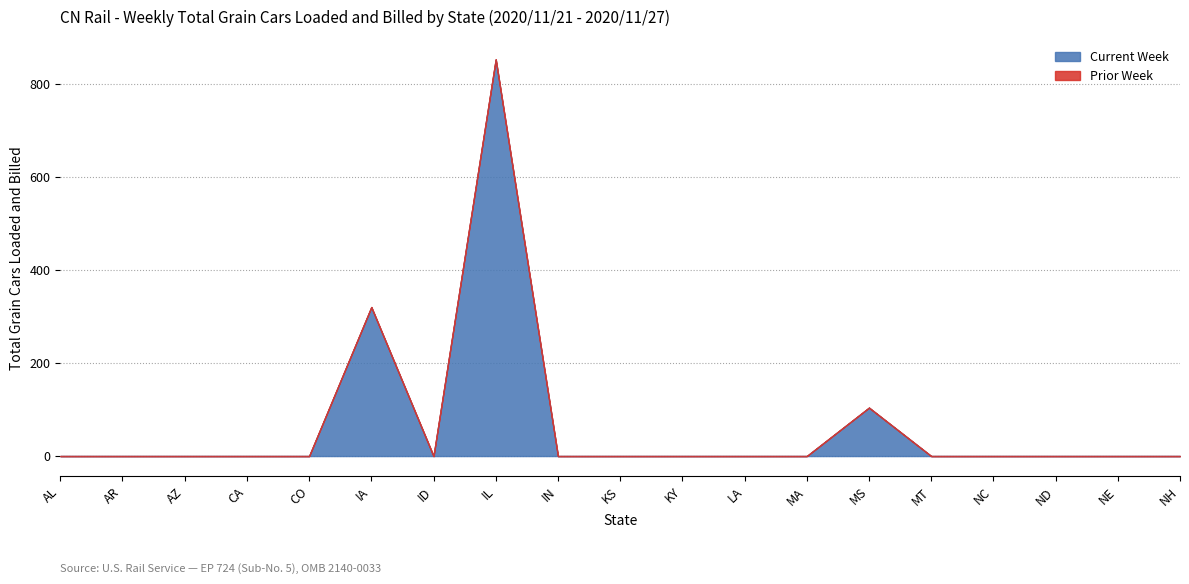

How many lines are shown in the chart?

2